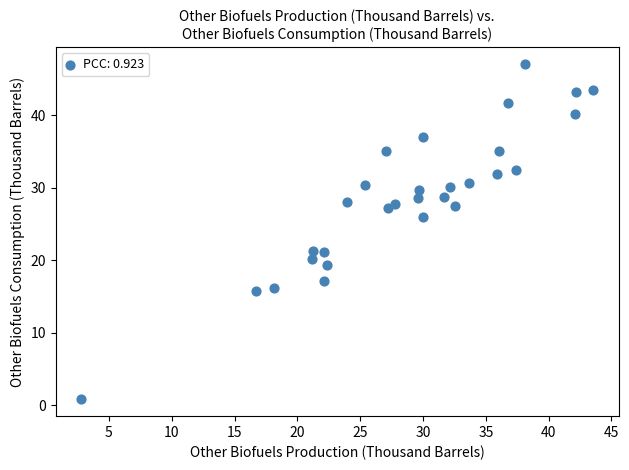

What is the range of Y values (max minus min)?

46.3